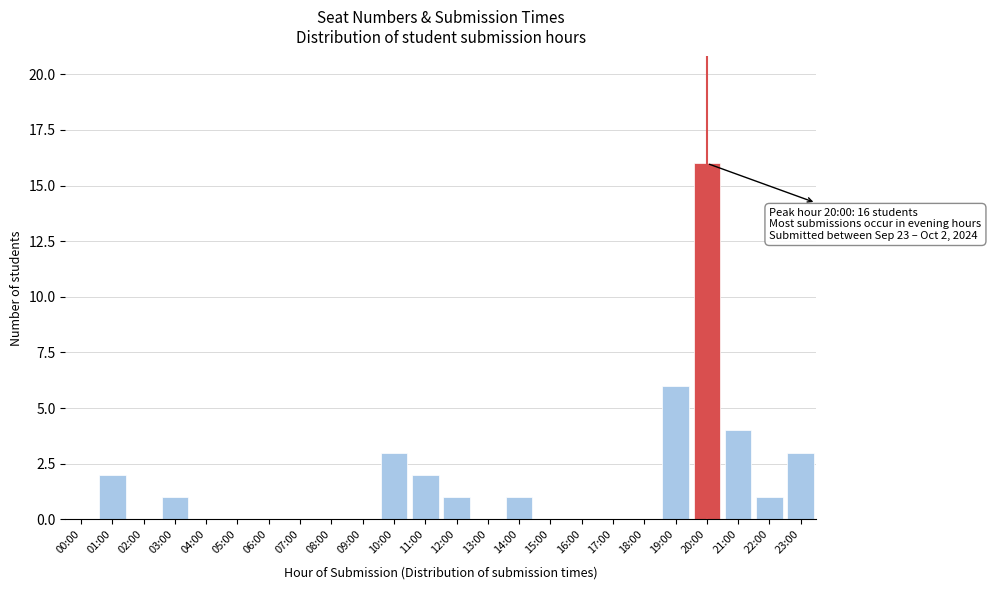

Reading left to right, what are all the values shown in this chart?

00:00=0	01:00=2	02:00=0	03:00=1	04:00=0	05:00=0	06:00=0	07:00=0	08:00=0	09:00=0	10:00=3	11:00=2	12:00=1	13:00=0	14:00=1	15:00=0	16:00=0	17:00=0	18:00=0	19:00=6	20:00=16	21:00=4	22:00=1	23:00=3